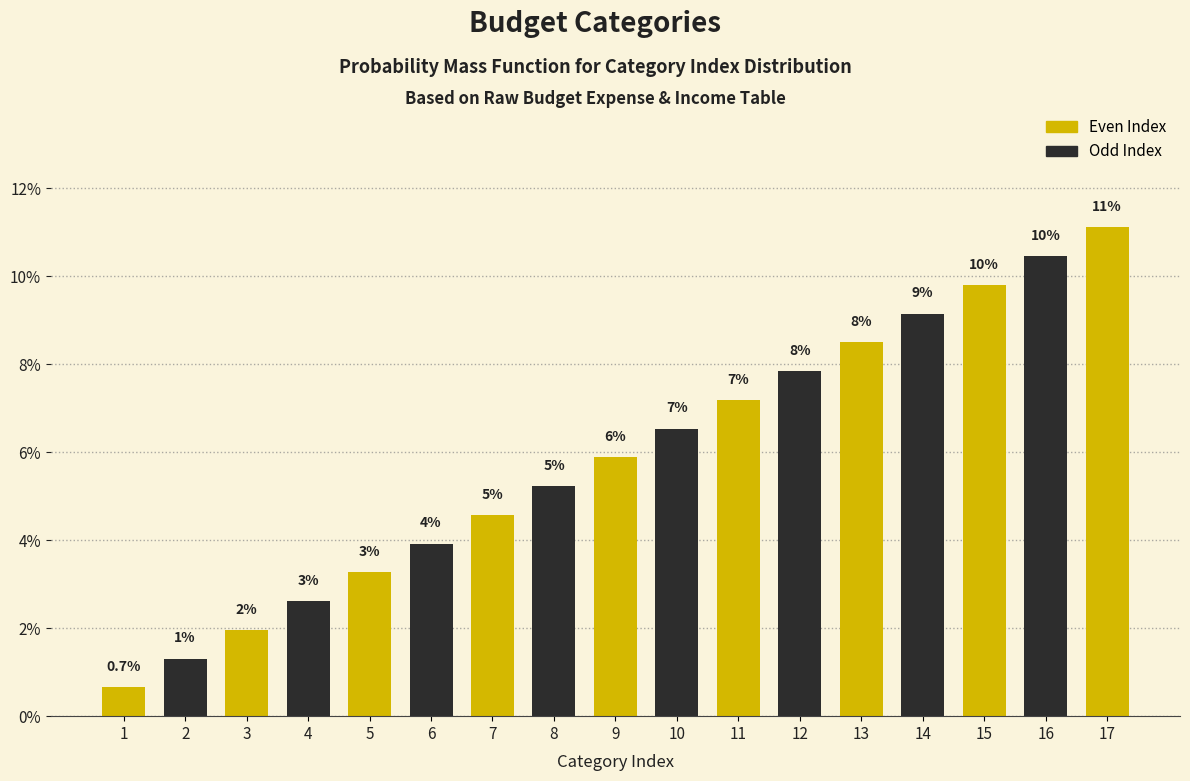

Are the bars horizontal?

No